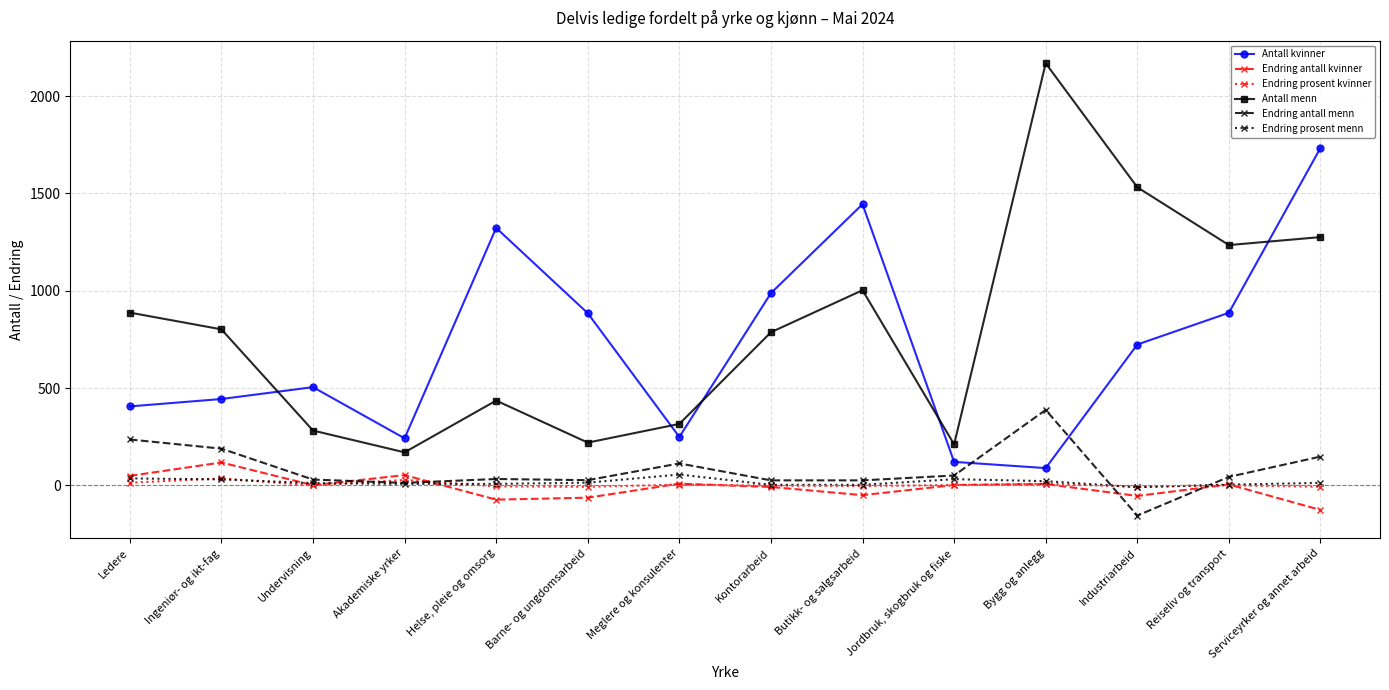

List the labels in order of Antall kvinner value, largest first.

Serviceyrker og annet arbeid, Butikk- og salgsarbeid, Helse, pleie og omsorg, Kontorarbeid, Reiseliv og transport, Barne- og ungdomsarbeid, Industriarbeid, Undervisning, Ingeniør- og ikt-fag, Ledere, Meglere og konsulenter, Akademiske yrker, Jordbruk, skogbruk og fiske, Bygg og anlegg